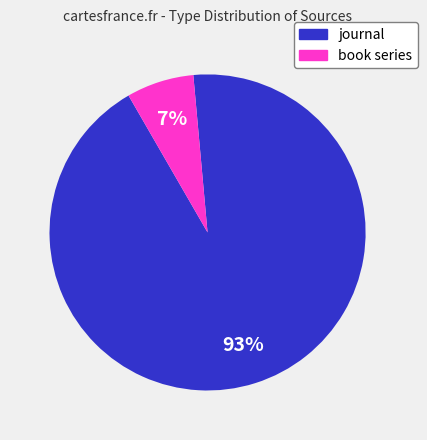

What is the smallest slice in the pie chart?

book series